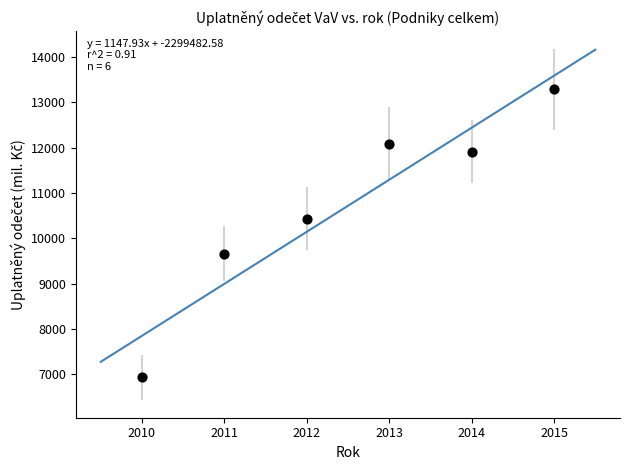

What is the average X value?

2012.5